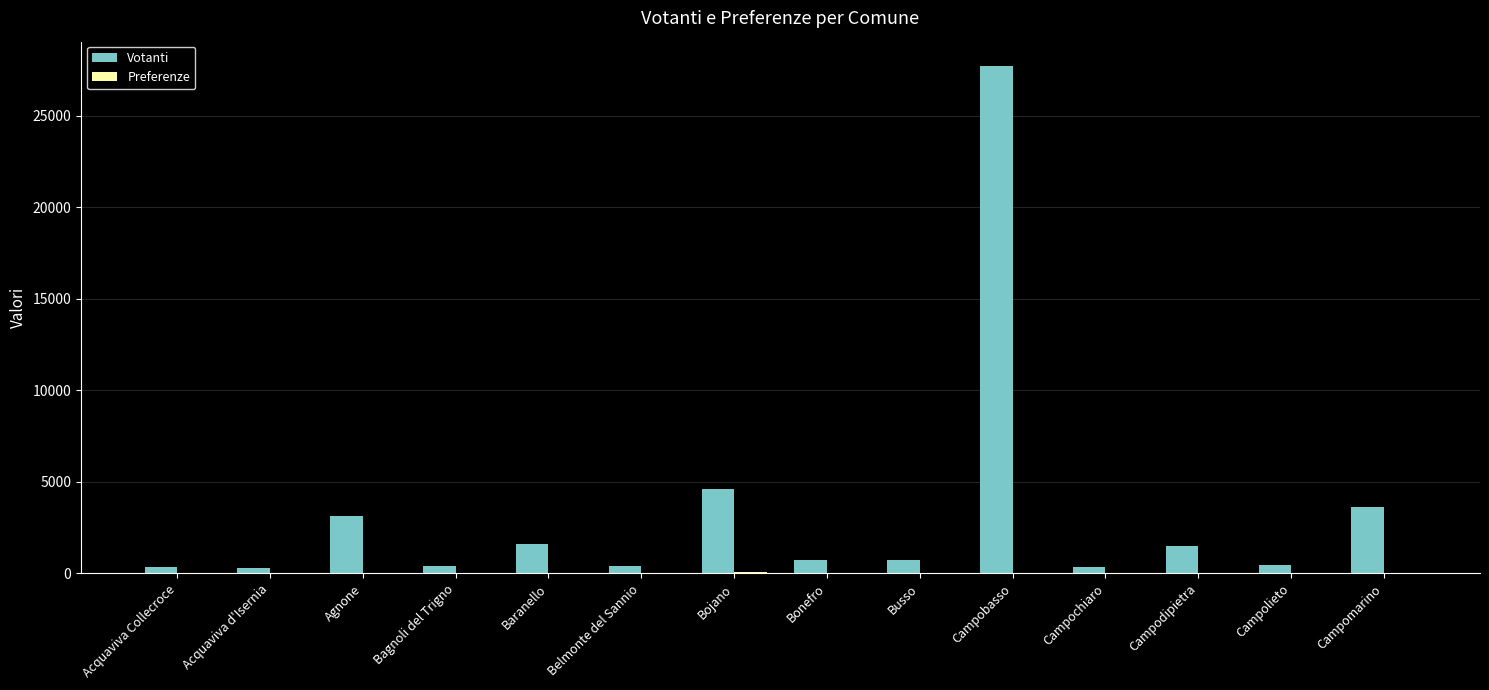

What value does the Votanti series have at Busso, to the nearest 50?

750